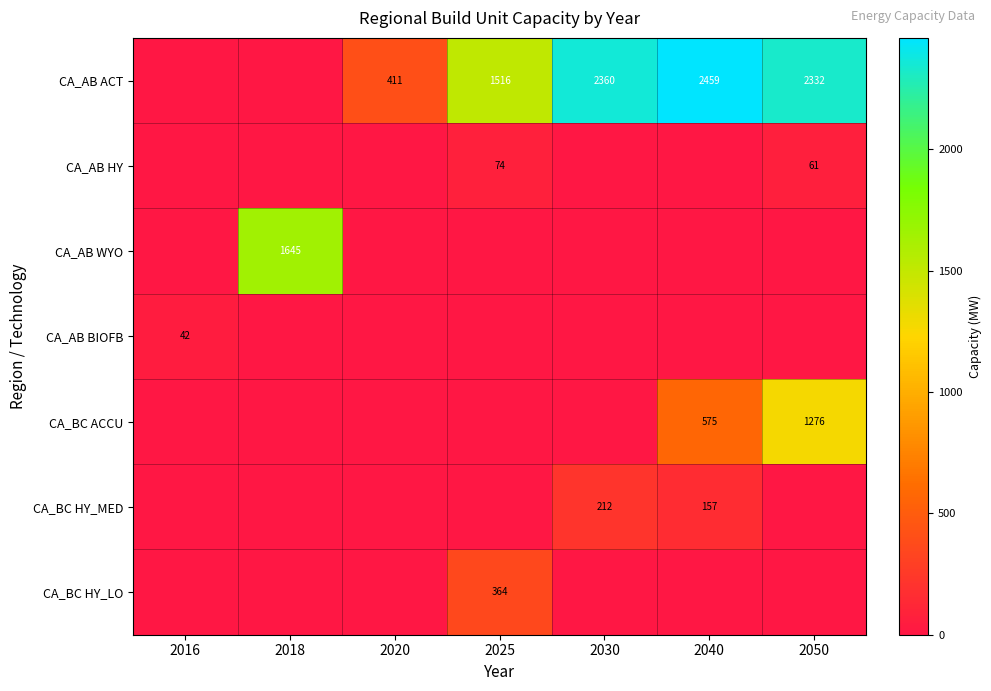

Which series has the largest total across all categories?

CA_AB ACT